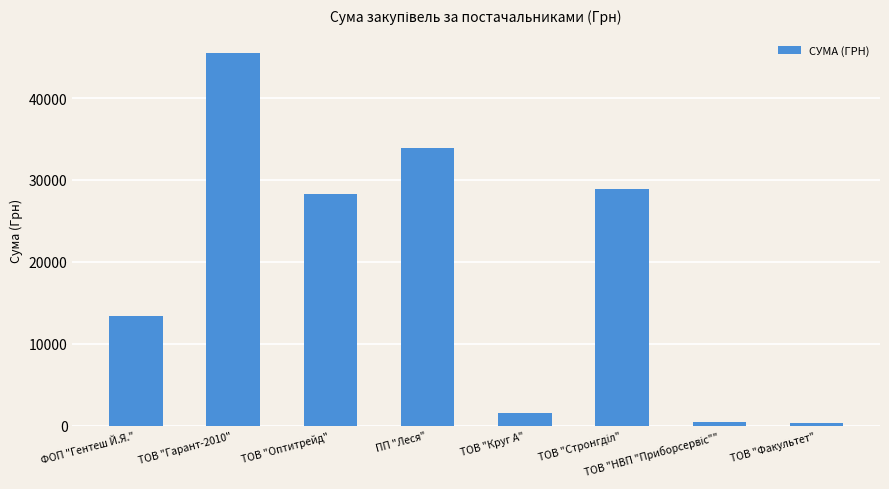

What position from the left is ТОВ "Круг А"?

5